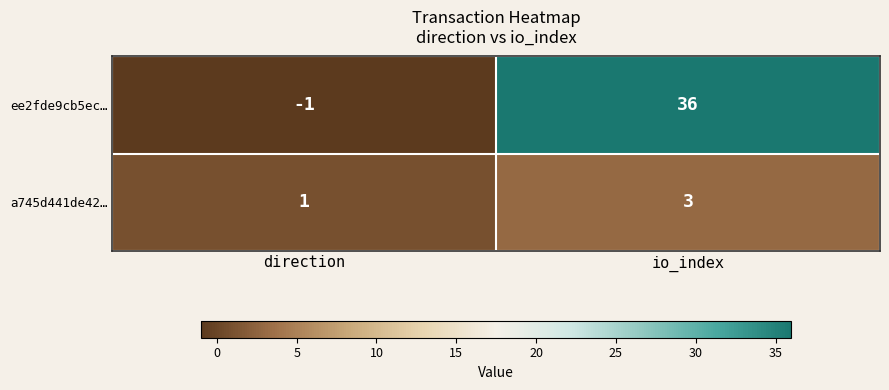

What is the sum of the a745d441de42… values at direction and io_index?

4